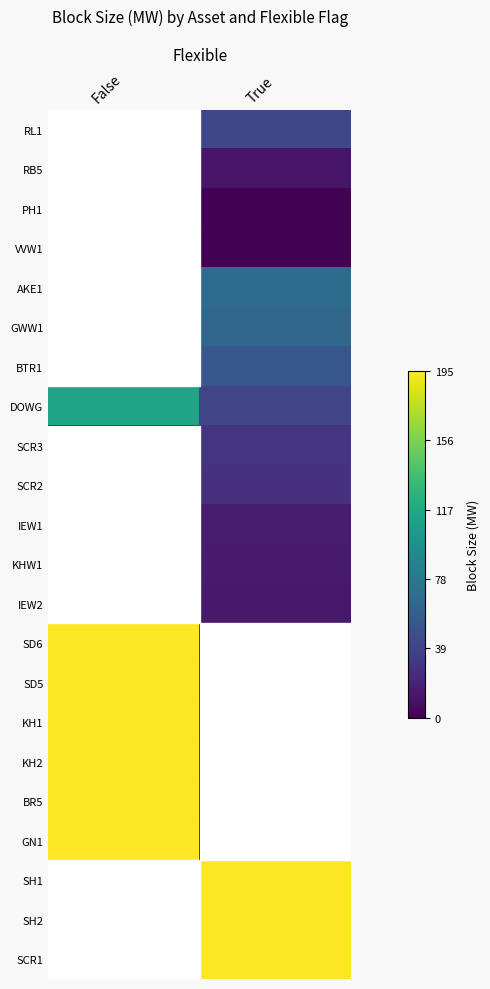

At how many categories does at least one series exceed 0?

2